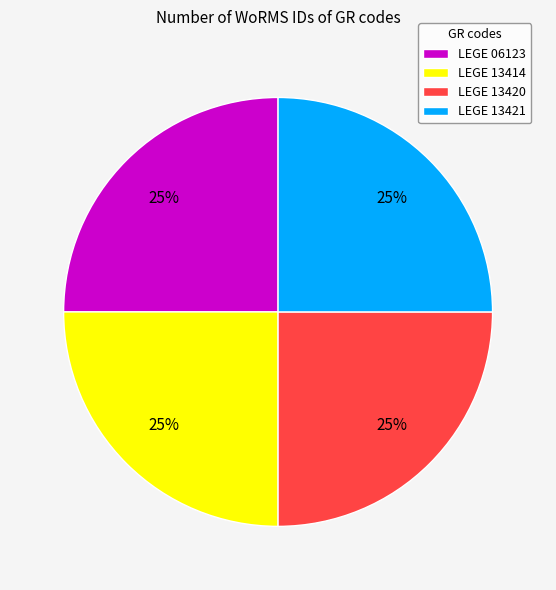

How many slices are in this pie chart?

4